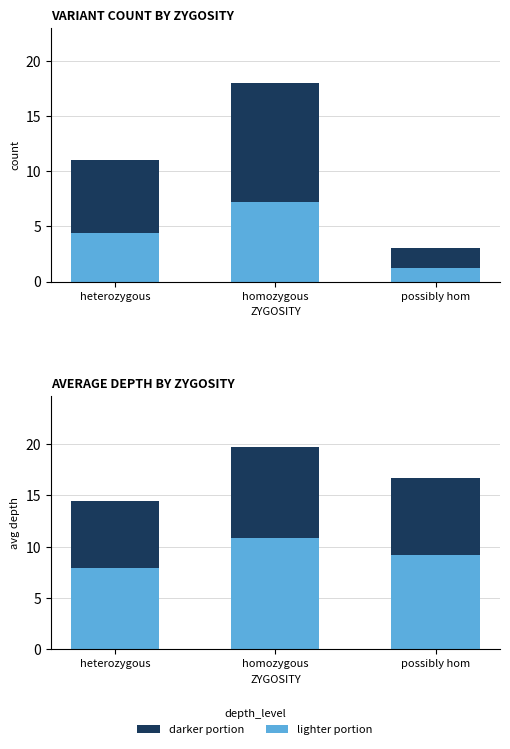

How many groups of bars are there?

3